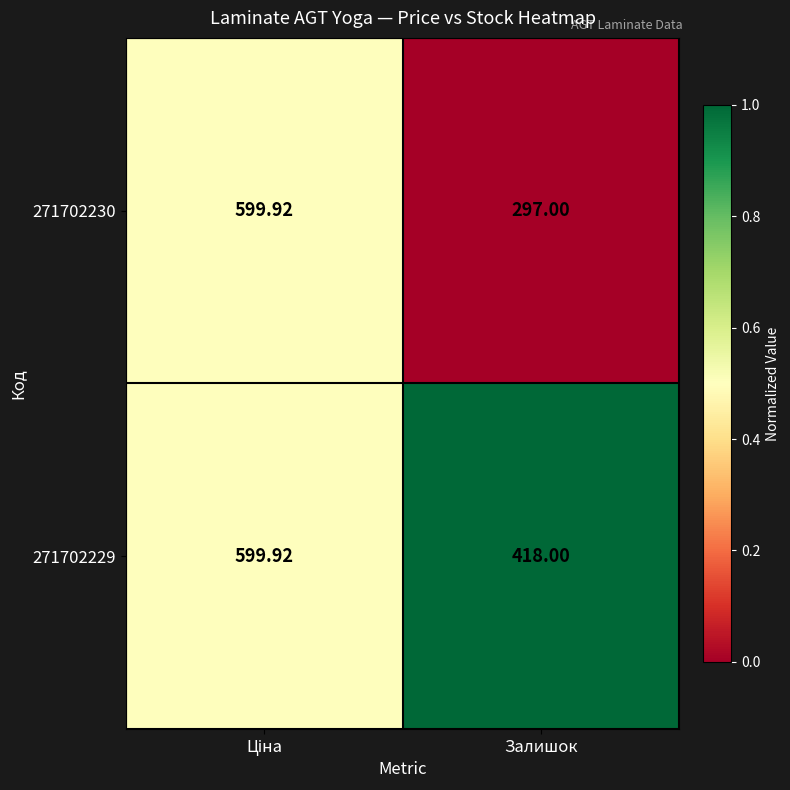

At Залишок, list the series in order from smallest to largest.

271702230, 271702229